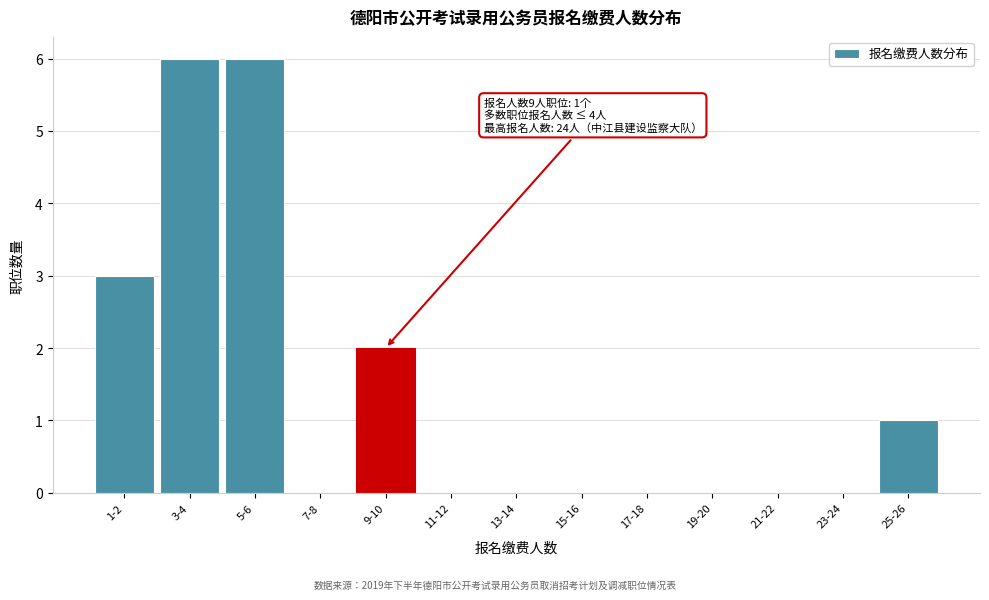

Reading left to right, list all the values displayed in this chart.

1-2=3	3-4=6	5-6=6	7-8=0	9-10=2	11-12=0	13-14=0	15-16=0	17-18=0	19-20=0	21-22=0	23-24=0	25-26=1